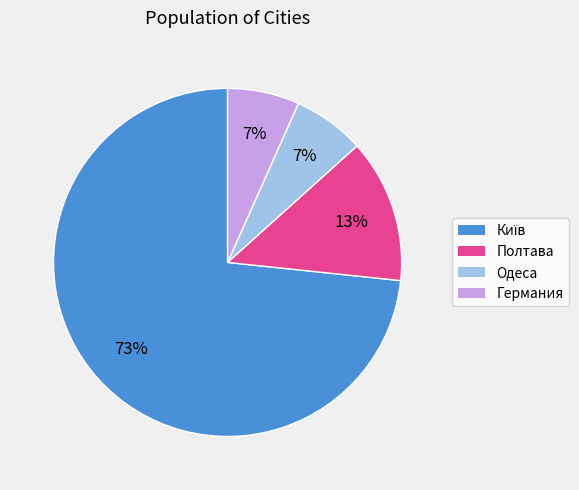

Approximately how many times larger is the value at Одеса compared to Полтава?

0.5